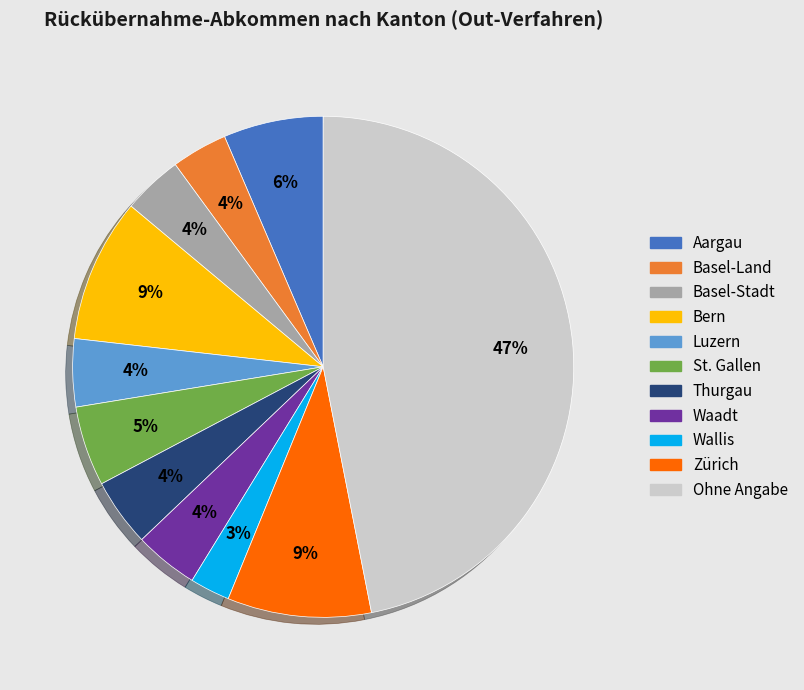

Is Zürich the majority of the pie?

No